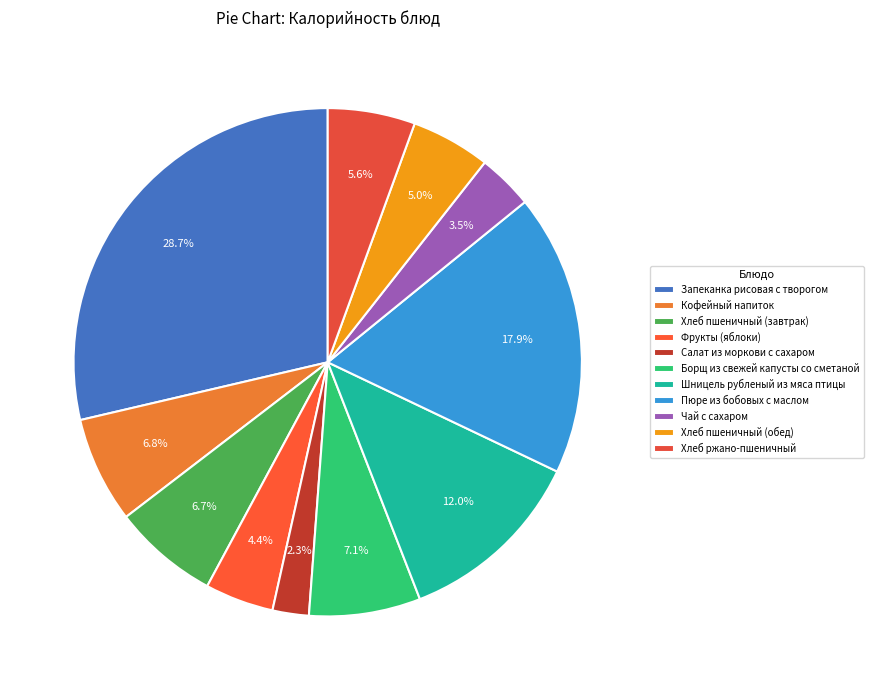

What percentage is the Хлеб ржано-пшеничный slice, to the nearest percent?

6%